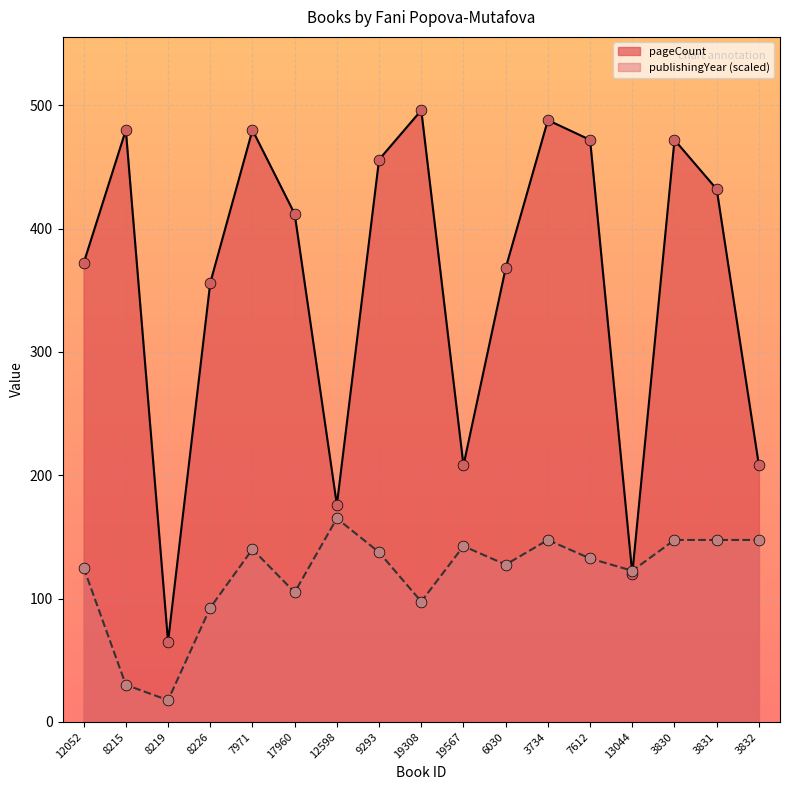

Which series contains the lowest Y value?

publishingYear